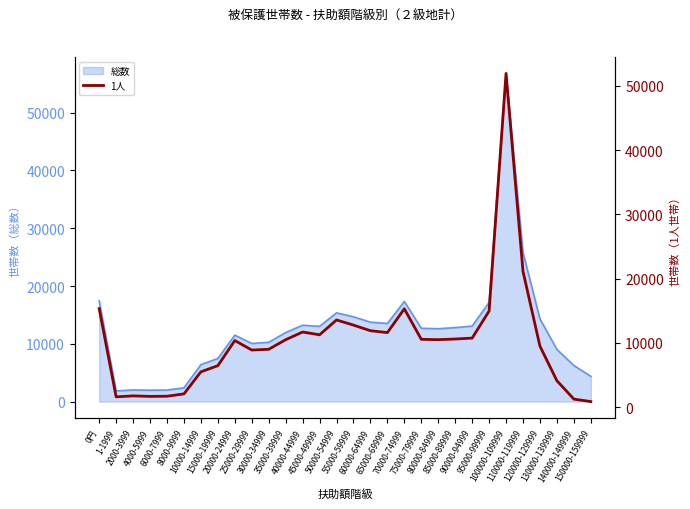

How many lines are shown in the chart?

1